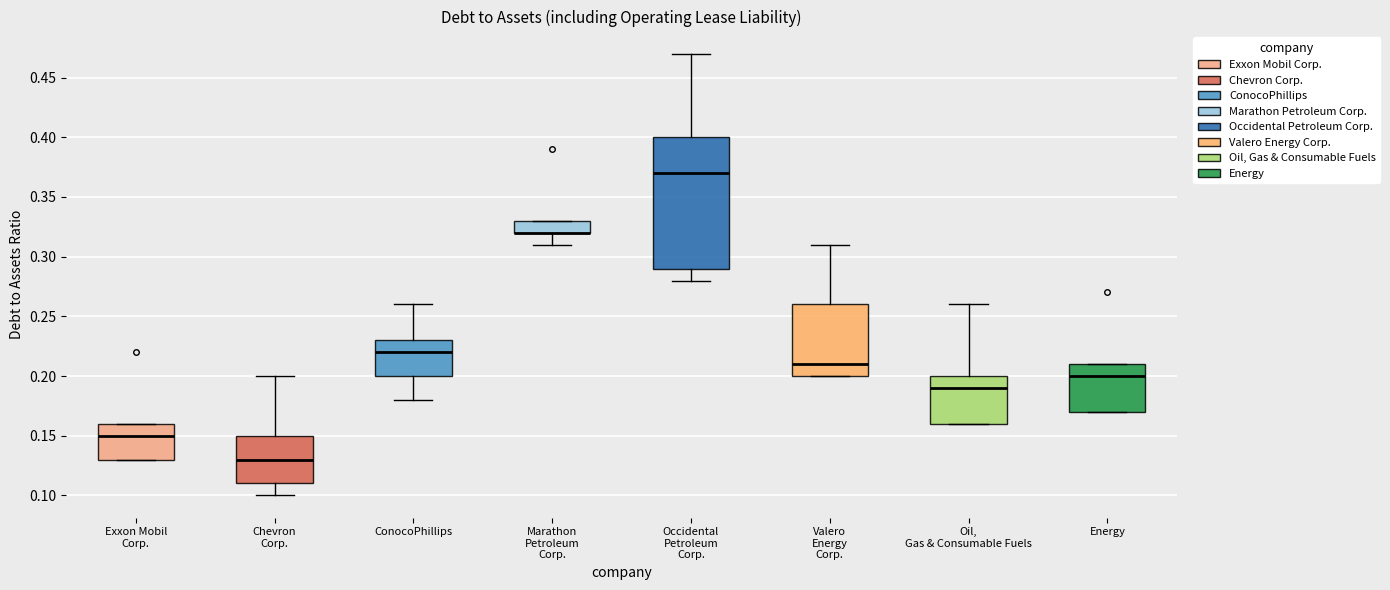

Reading left to right, read every box against the y-axis: the position of its median line, the range the box covers, and the ends of its whiskers. The values are not printed on the chart, so give them approximately, as read against the axis.

Exxon Mobil Corp.: median 0.15, box 0.13 to 0.16, whiskers 0.13 to 0.16
Chevron Corp.: median 0.13, box 0.11 to 0.15, whiskers 0.10 to 0.20
ConocoPhillips: median 0.22, box 0.20 to 0.23, whiskers 0.18 to 0.26
Marathon Petroleum Corp.: median 0.32 (drawn on the box's lower edge), box 0.32 to 0.33, whiskers 0.31 to 0.33
Occidental Petroleum Corp.: median 0.37, box 0.29 to 0.40, whiskers 0.28 to 0.47
Valero Energy Corp.: median 0.21, box 0.20 to 0.26, whiskers 0.20 to 0.31
Oil, Gas & Consumable Fuels: median 0.19, box 0.16 to 0.20, whiskers 0.16 to 0.26
Energy: median 0.20, box 0.17 to 0.21, whiskers 0.17 to 0.21